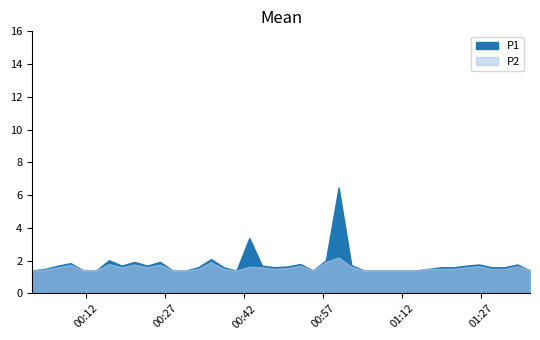

At which category does P2 reach its first local peak?

2023-12-04T00:09:02